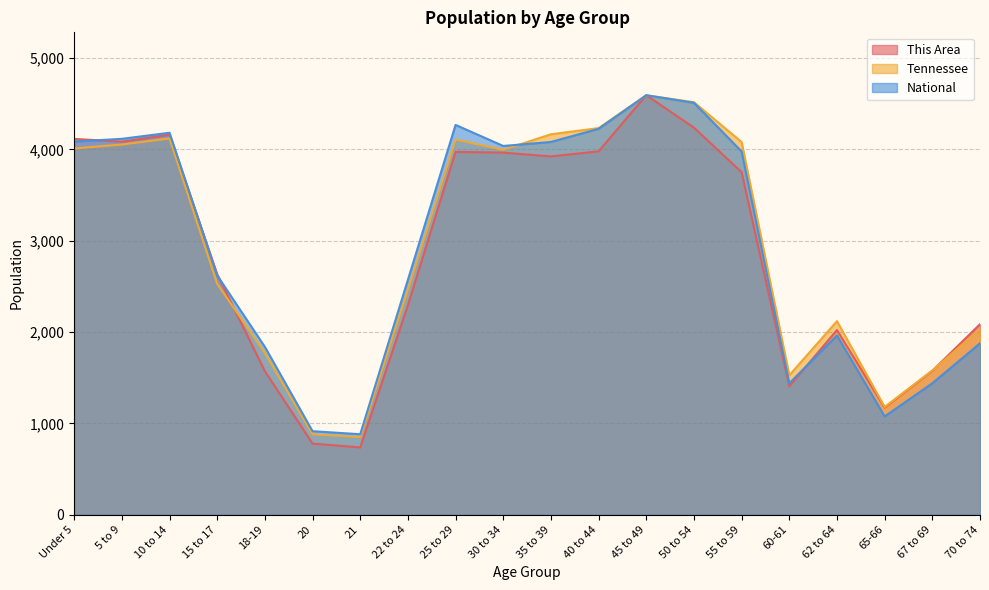

List the series in order of their peak value, lowest first.

This Area, Tennessee, National